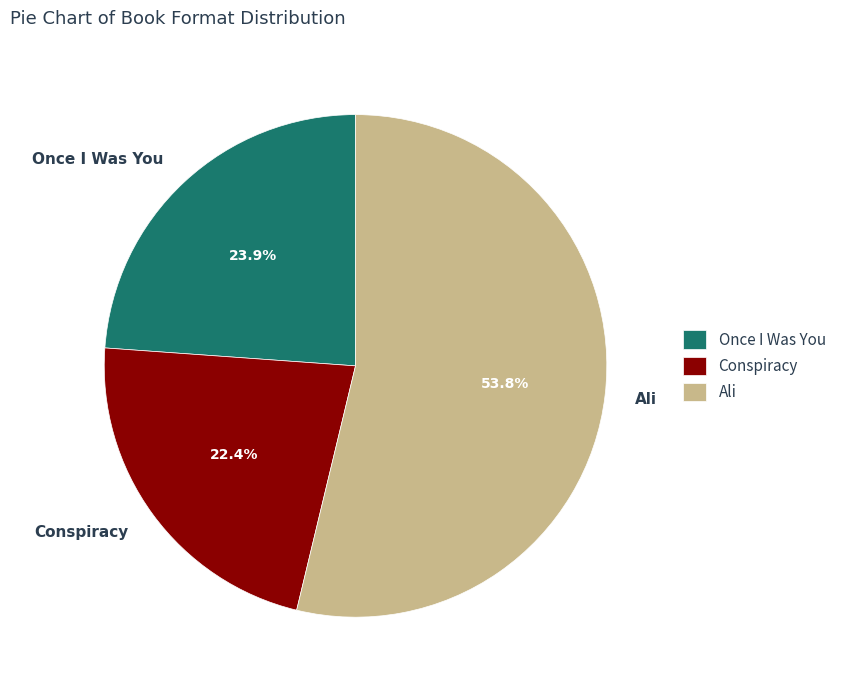

Which slice represents more than half of the pie?

Ali